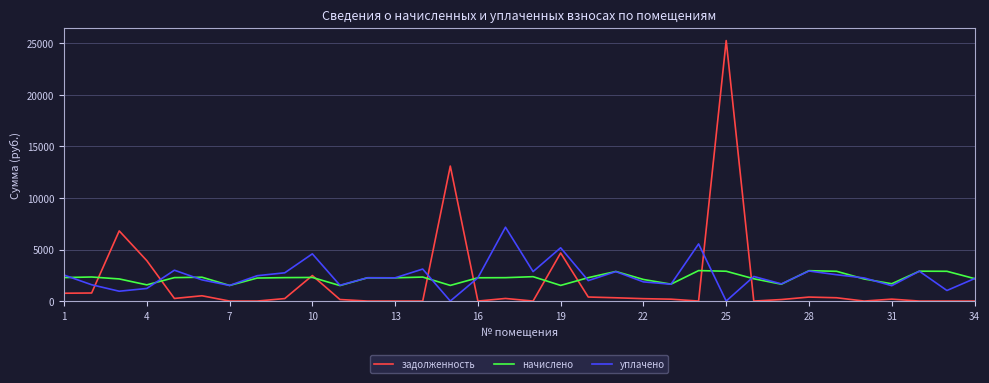

After their last crossing, which series has the higher values: задолженность or уплачено?

уплачено